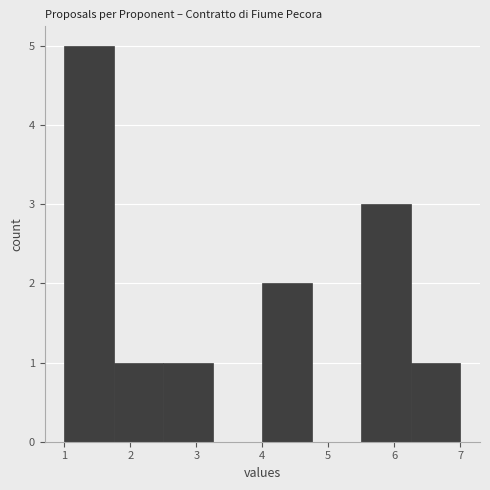

Reading left to right, list every bar in this chart as the range it spans on the x-axis followed by its height. Neither the bar edges nor the heights are printed on the chart, so give them approximately, as read against the axes.

1.00 to 1.75: 5
1.75 to 2.50: 1
2.50 to 3.25: 1
3.25 to 4.00: 0
4.00 to 4.75: 2
4.75 to 5.50: 0
5.50 to 6.25: 3
6.25 to 7.00: 1